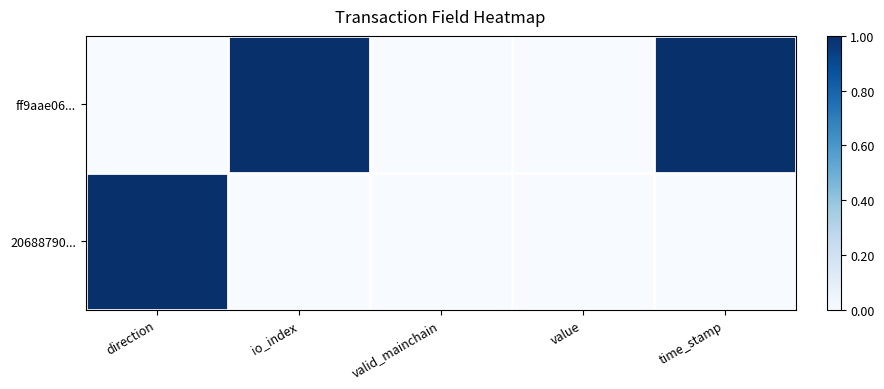

Reading right to left, extract all data points from this chart.

ff9aae06...: time_stamp=1	value=0	valid_mainchain=0	io_index=1	direction=0
20688790...: time_stamp=0	value=0	valid_mainchain=0	io_index=0	direction=1